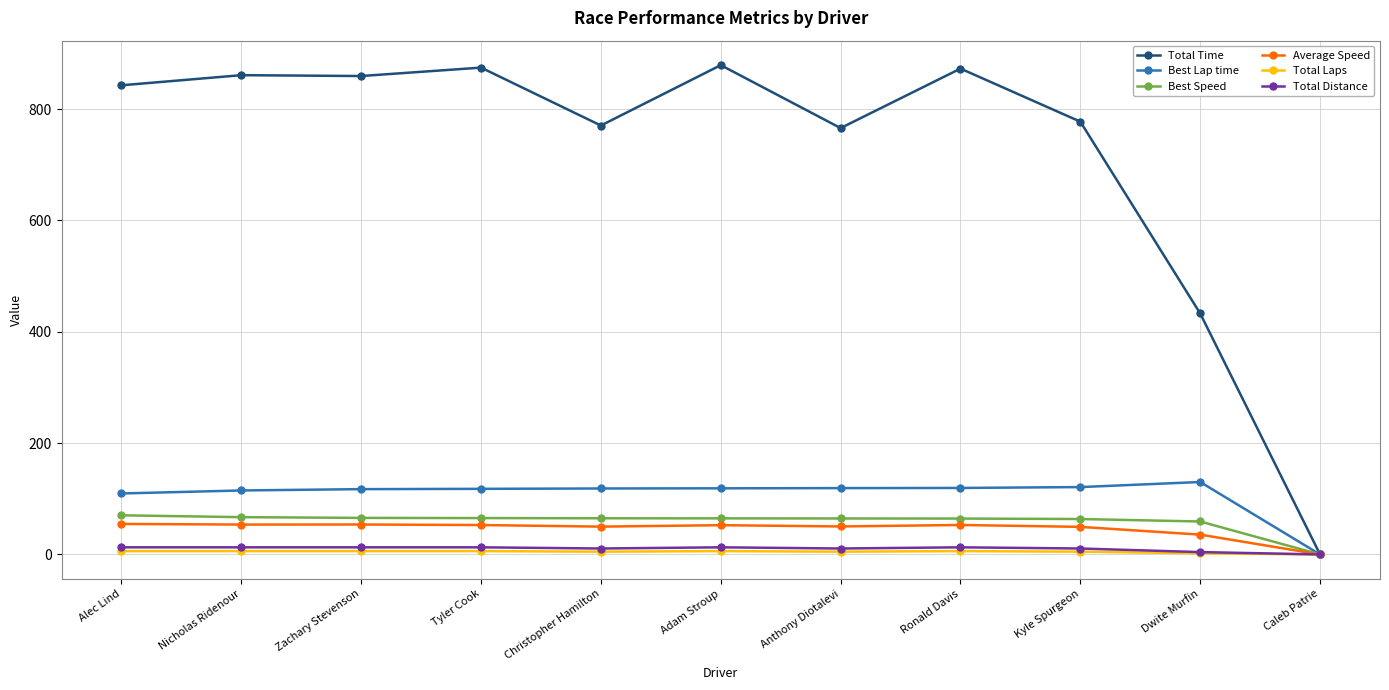

At which label is Average Speed closest to 27?

Dwite Murfin